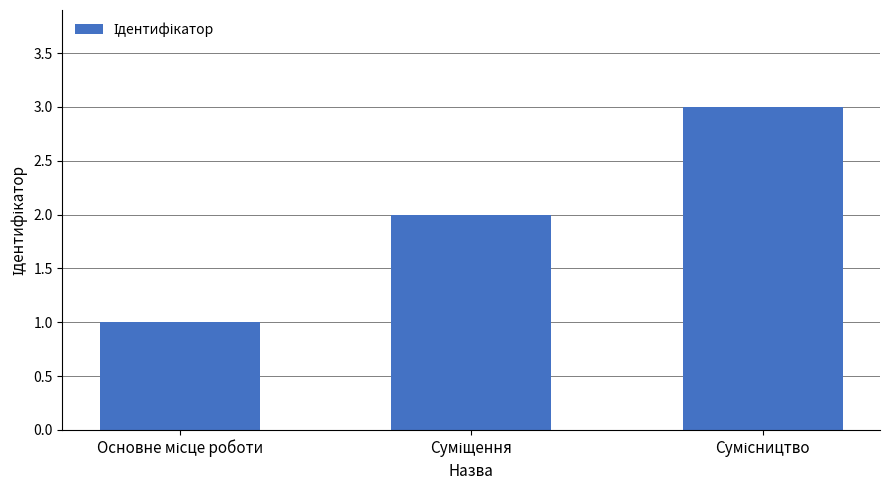

What is the value of the 2nd bar from the left?

2